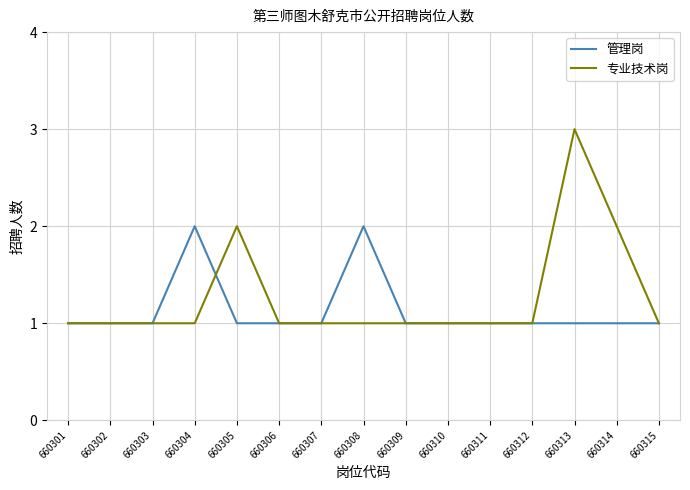

How many lines are shown in the chart?

2